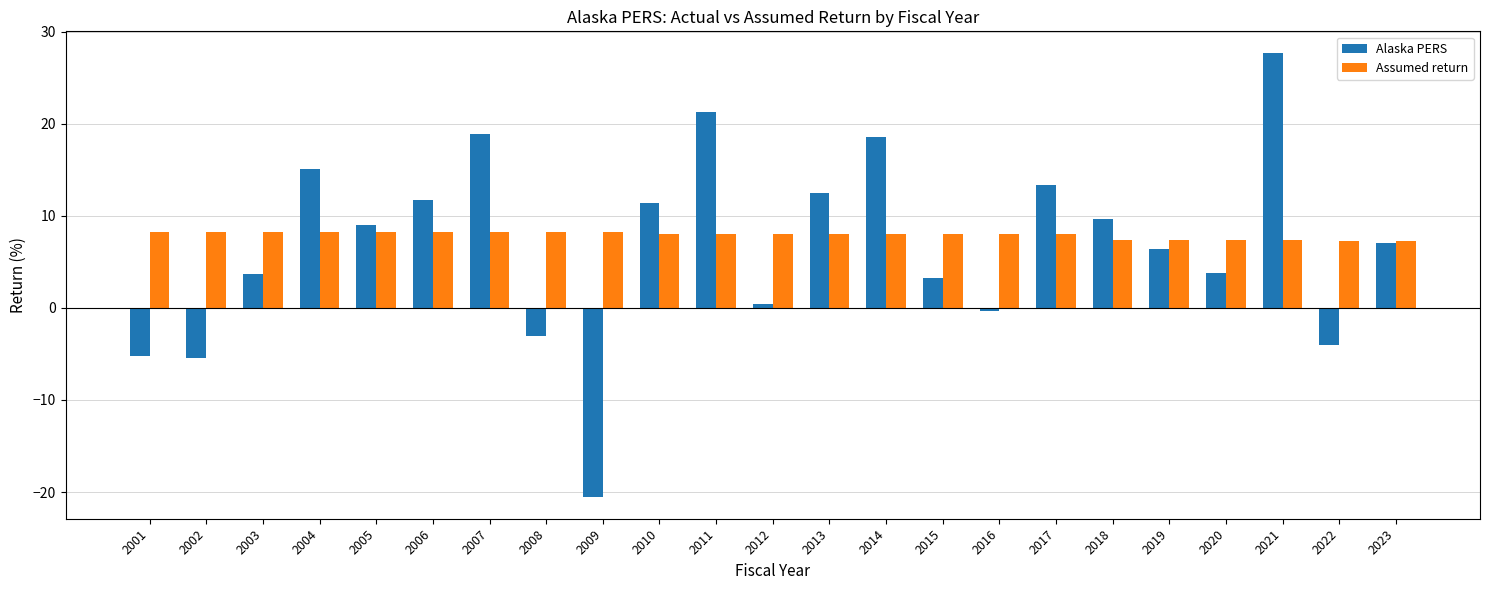

At which category does the chart reach its peak across all series?

2021